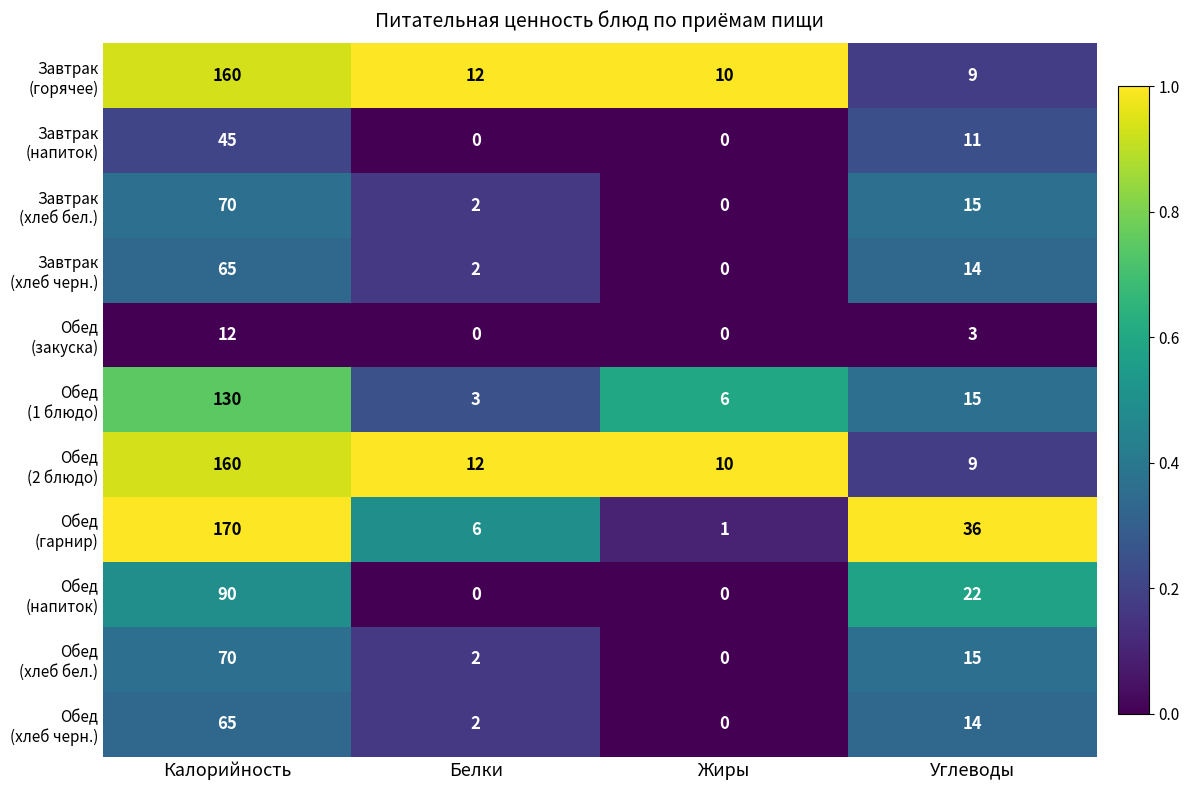

At which category is the sum across all series the highest?

Калорийность